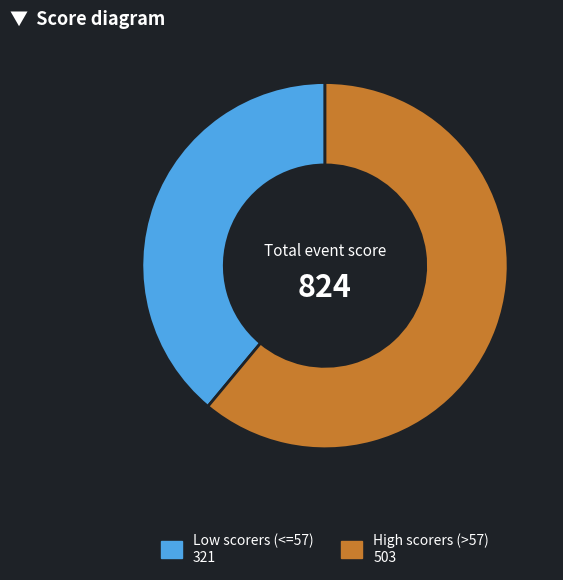

Which has a higher value, Low scorers (<=57) 321 or High scorers (>57) 503?

High scorers (>57) 503